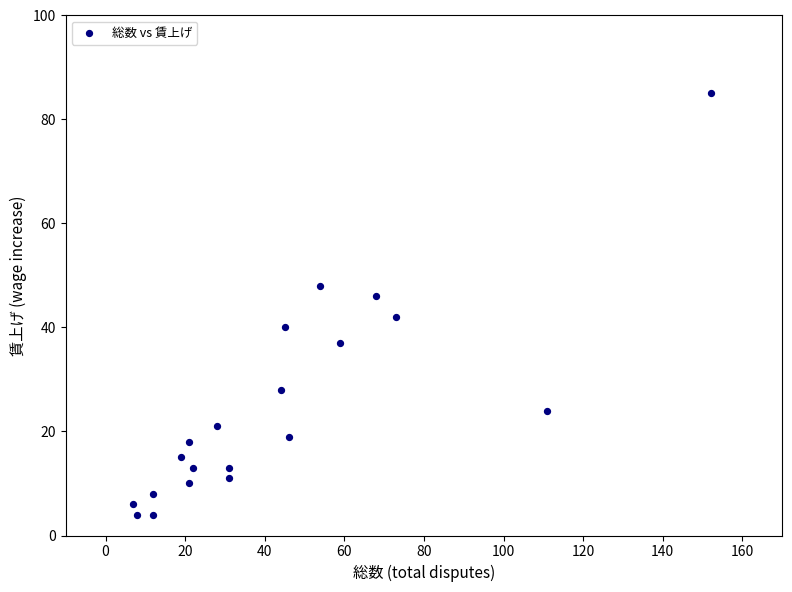

What is the range of Y values (max minus min)?

81